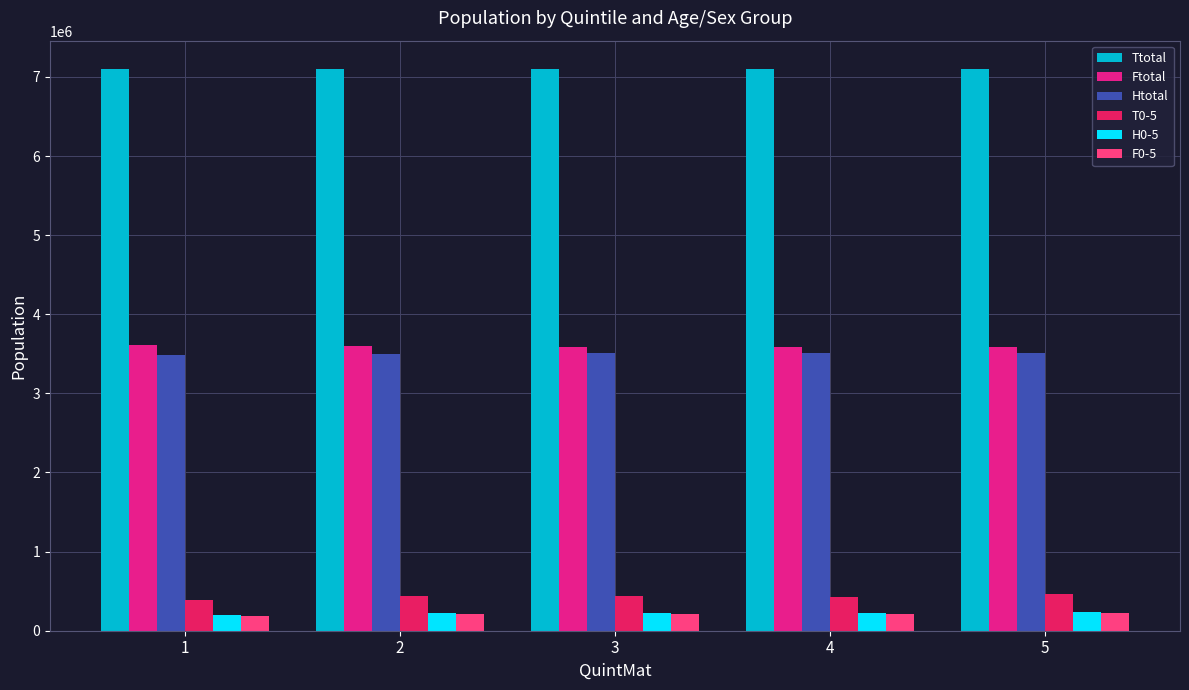

What is the maximum value shown in the chart?

7102645